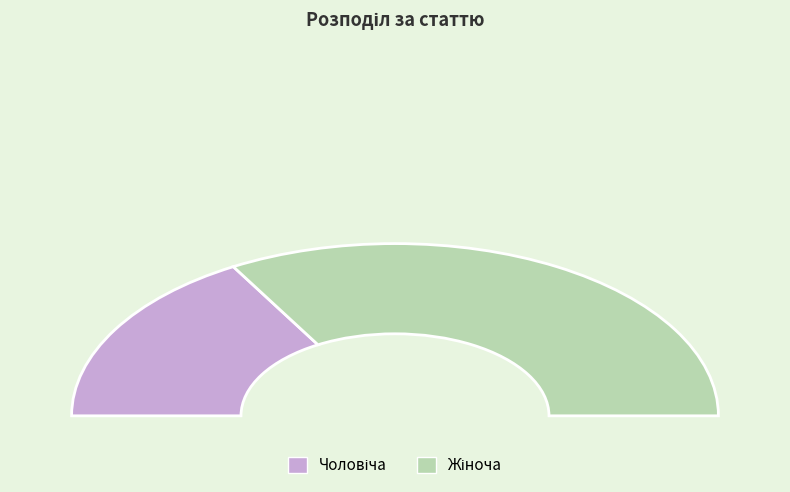

Which has a higher value, Чоловіча or Жіноча?

Жіноча